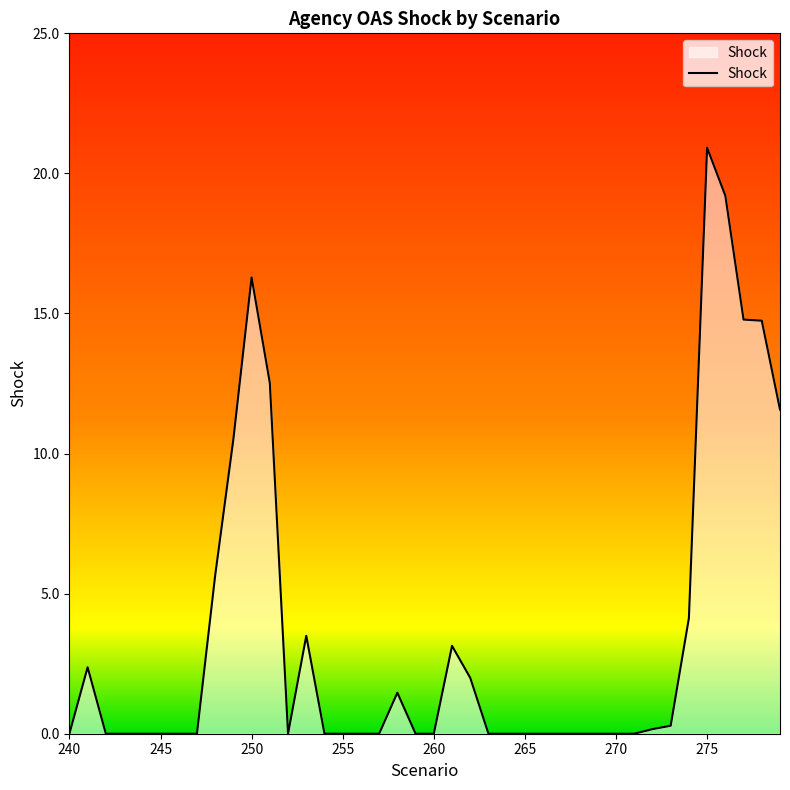

What is the sum of all values?

143.2